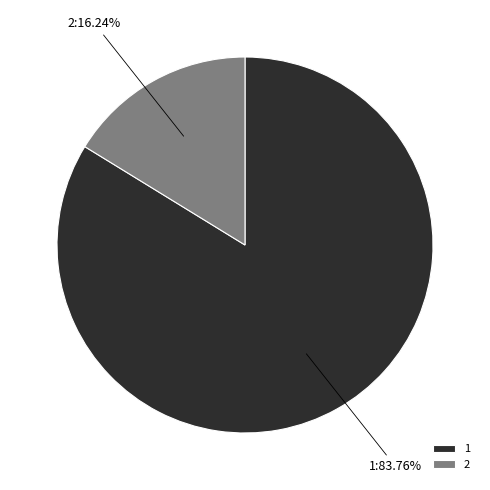

Is there any slice that represents more than half of the pie?

Yes